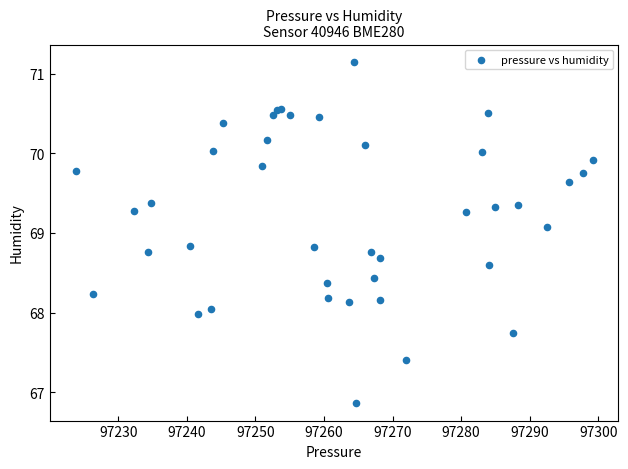

What Y value in the scatter plot is closest to 69?

69.1